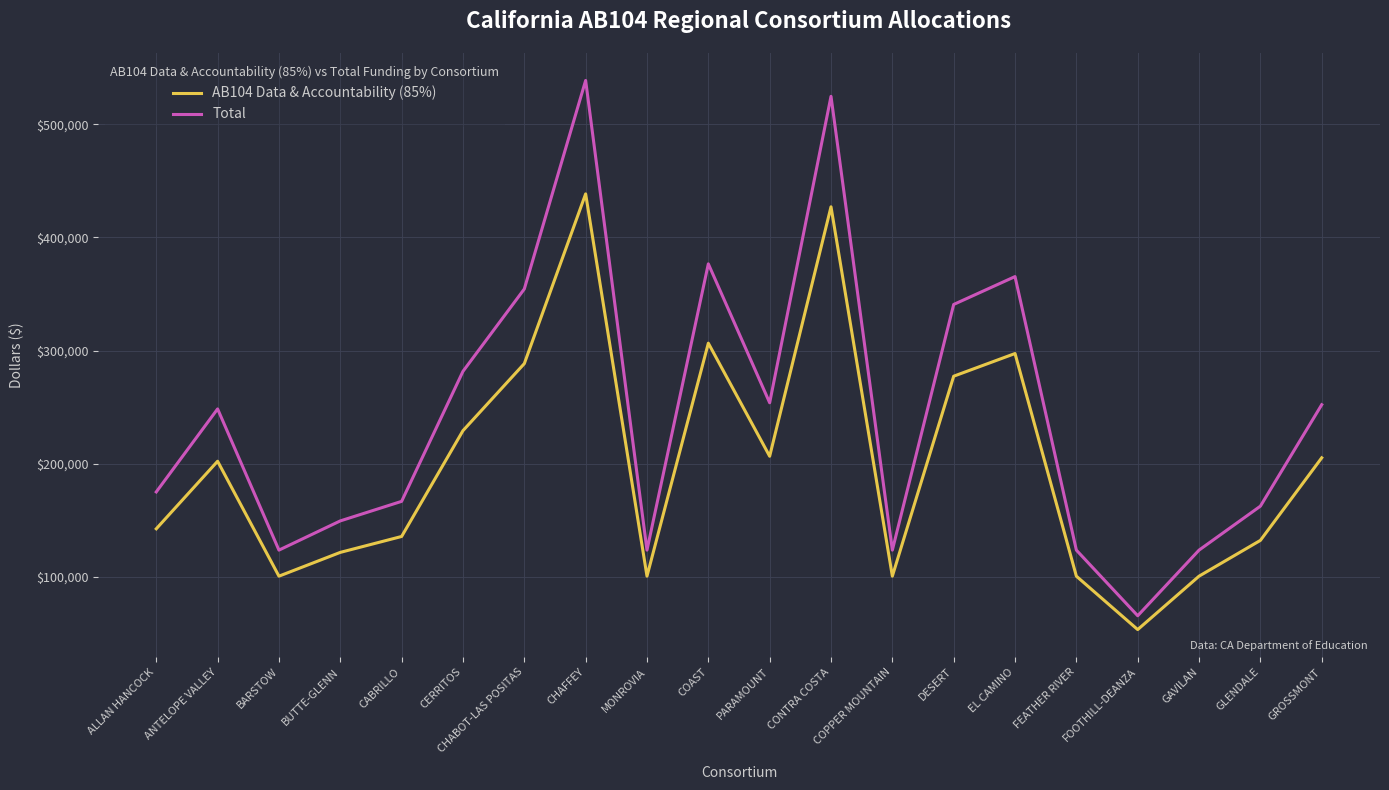

What is the difference between the highest and lowest values at BUTTE-GLENN?

27819